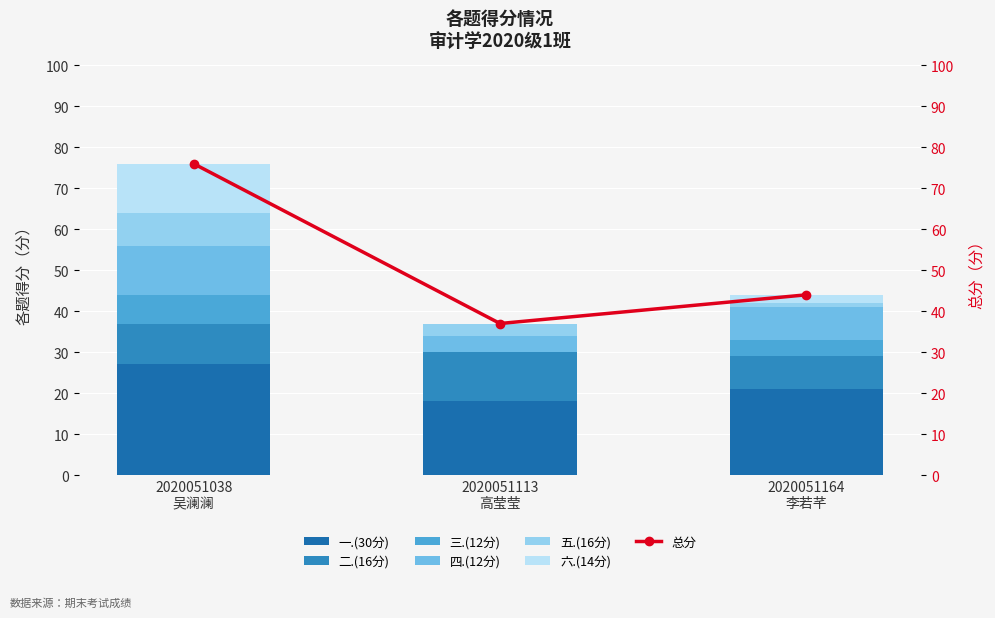

Which series has the largest total across all categories?

一.(30分)